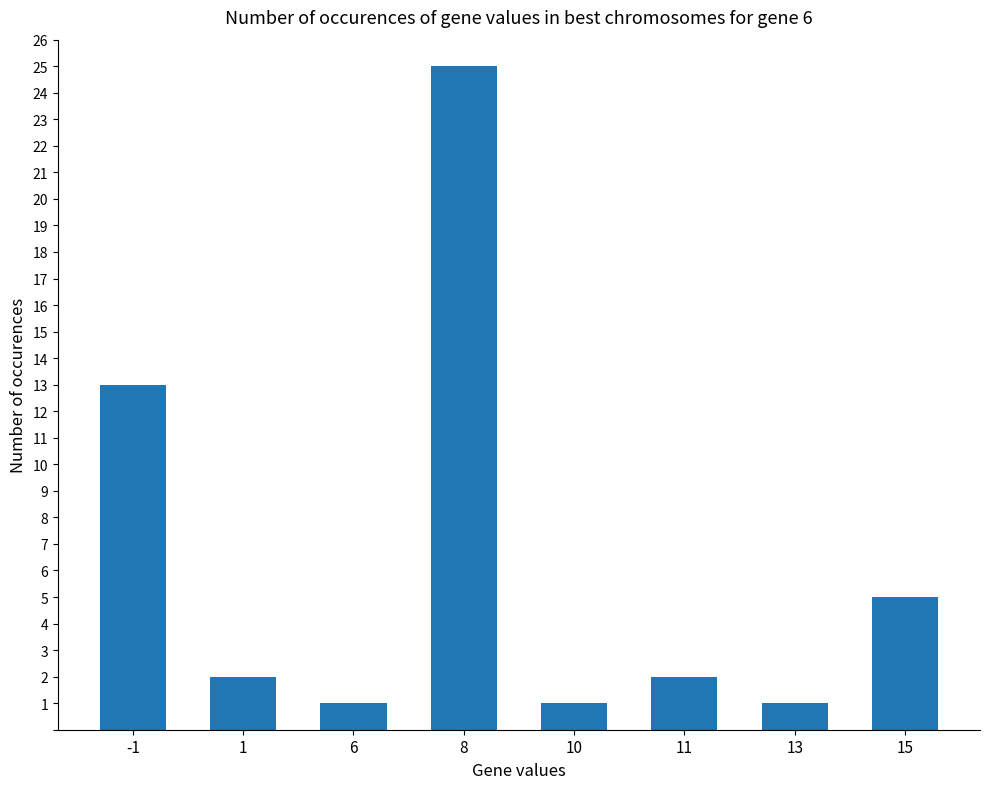

Reading left to right, list all the values displayed in this chart.

13	2	1	25	1	2	1	5